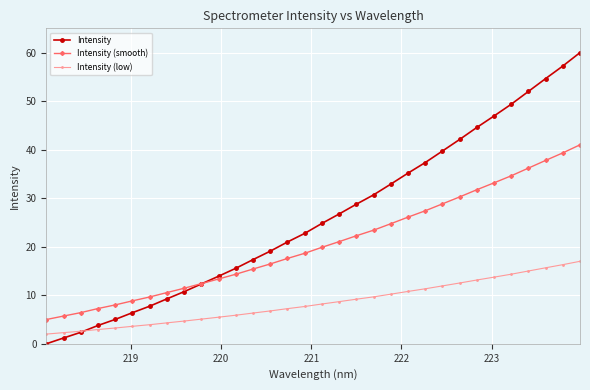

What is the highest value of the Intensity (smooth) series?

41.0